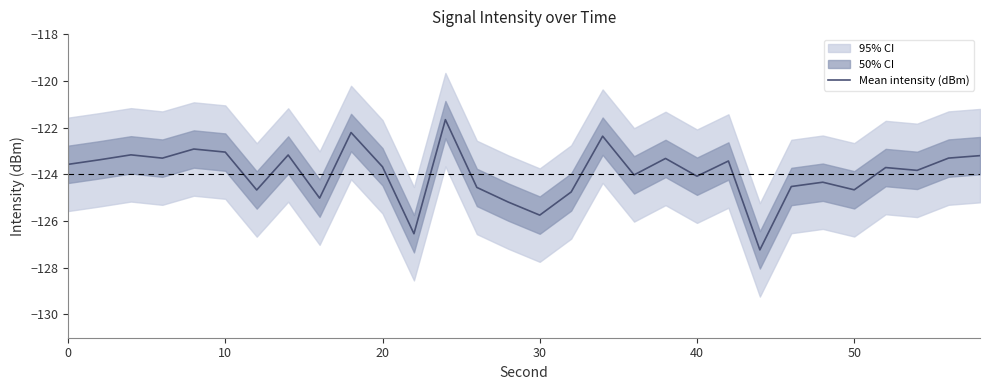

What is the maximum value for Mean intensity (dBm)?

-121.7